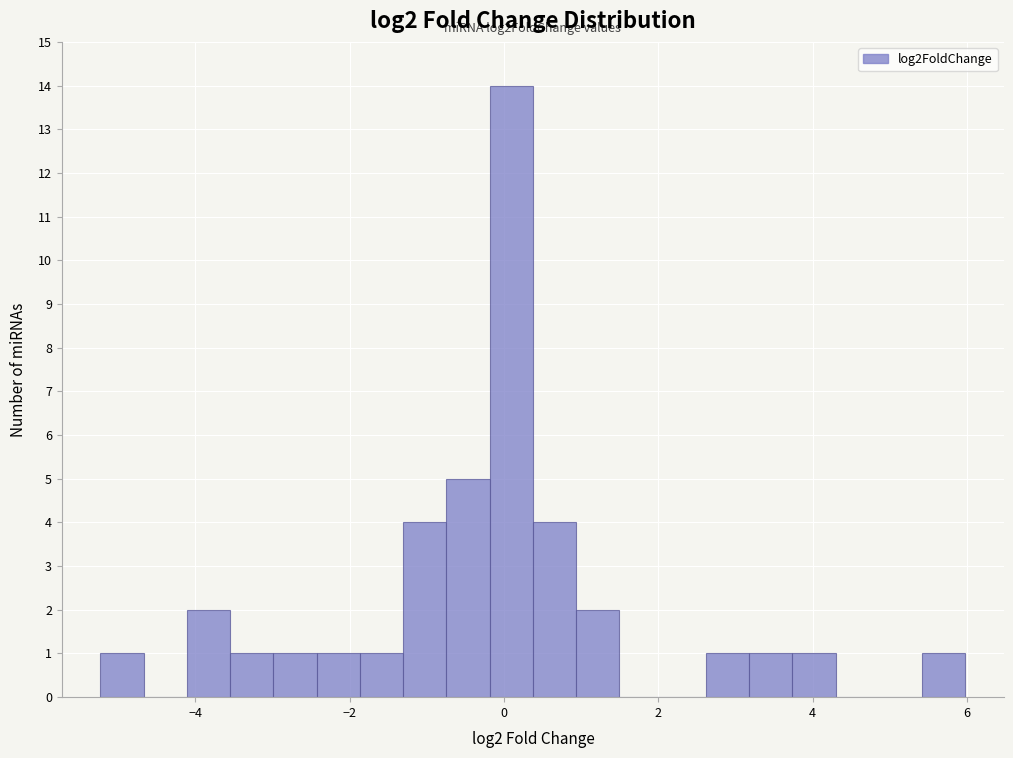

Read against the x-axis, roughly where is the centre of the tallest bar?

0.0